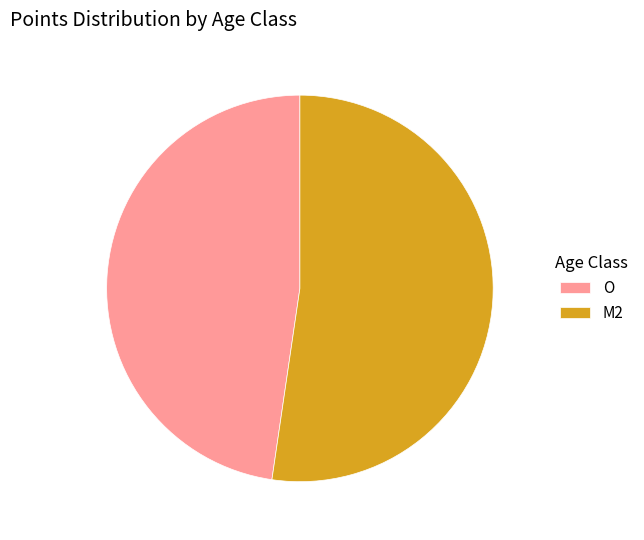

Is the sum of M2 and O greater than half?

Yes